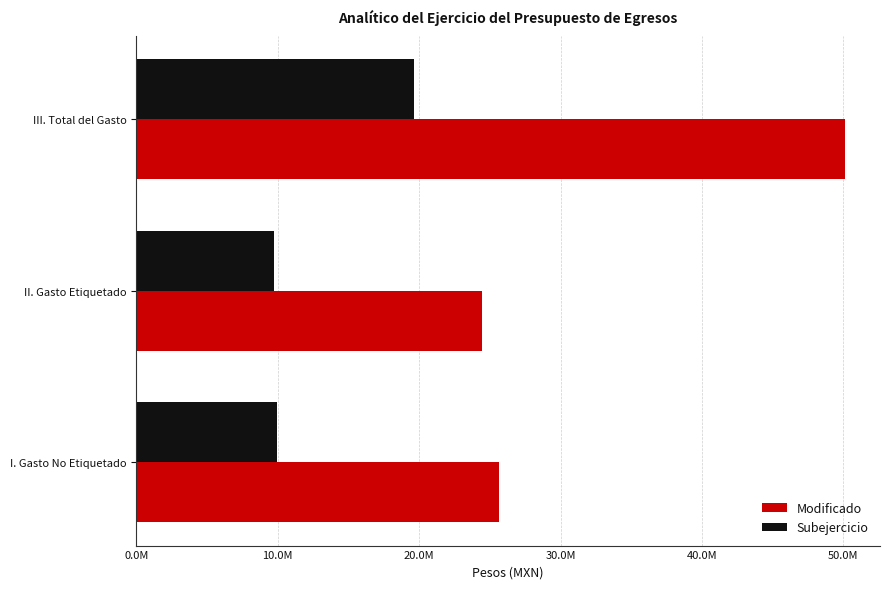

What are all the series names shown in the legend?

Modificado, Subejercicio